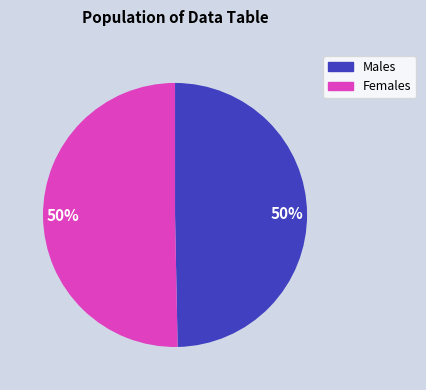

Count the number of slices in the pie.

2